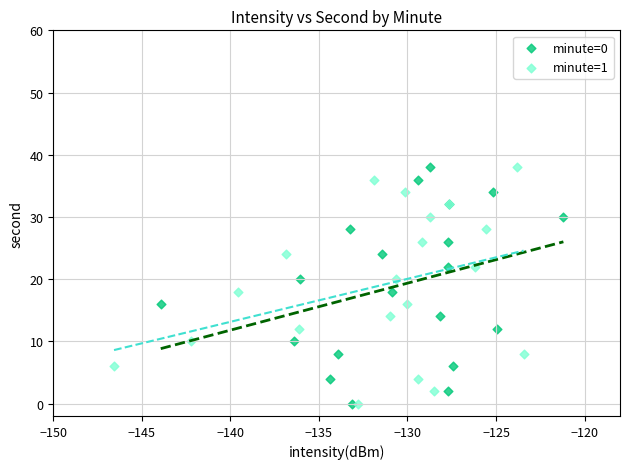

What are all the series names shown in the legend?

minute=0, minute=1